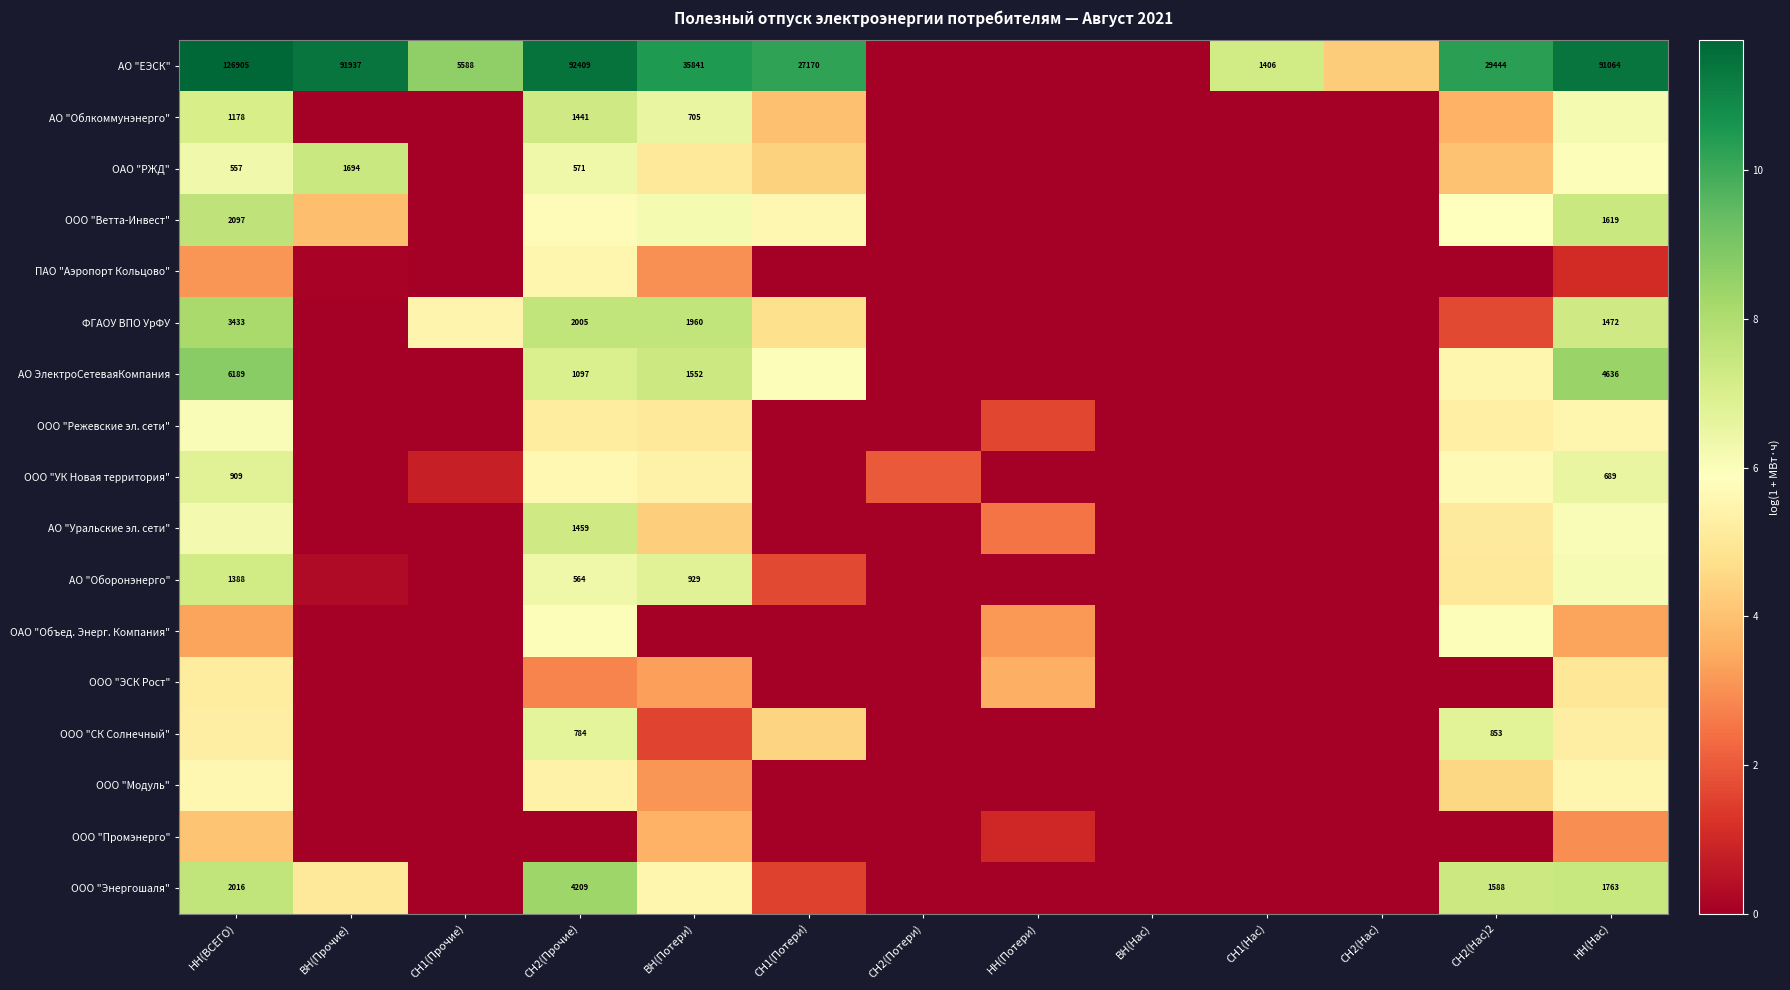

Is the value of ООО "Энергошаля" at ВН(Прочие) greater than the value of АО "Облкоммунэнерго" at ВН(Нас)?

Yes